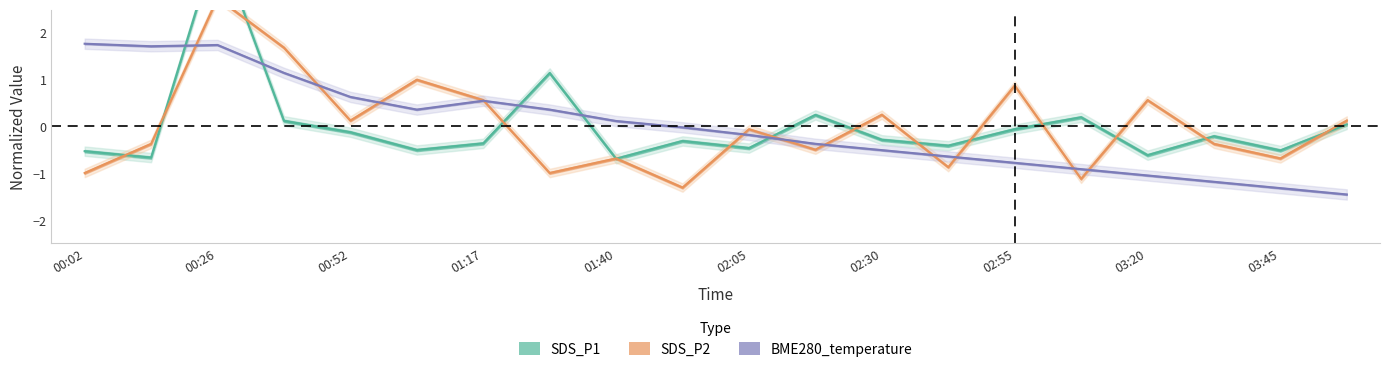

Does the chart have visible grid lines?

No